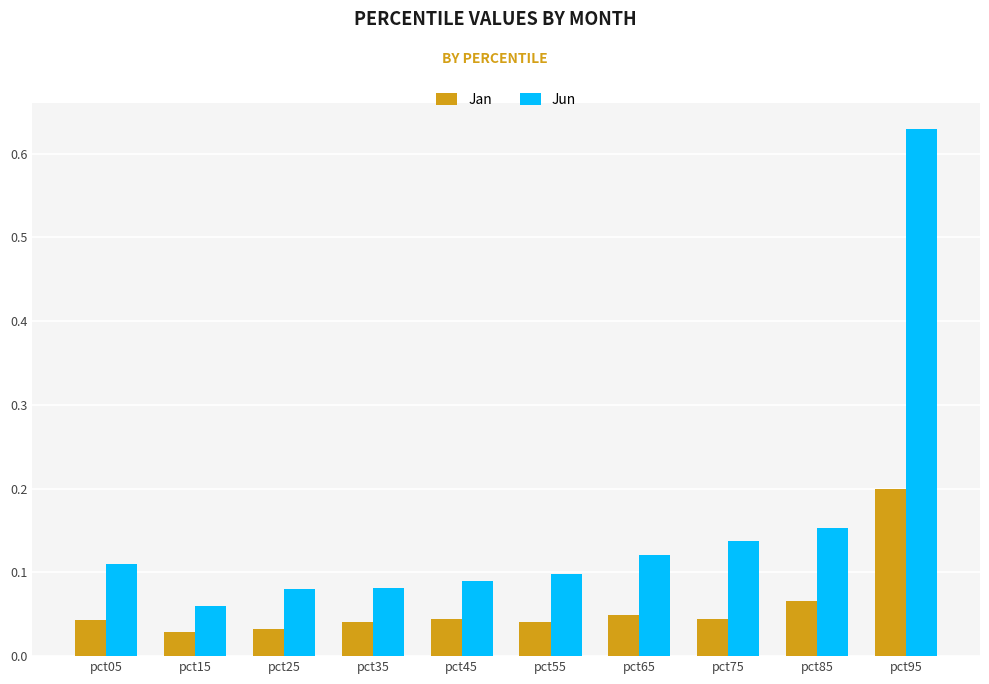

At how many categories does at least one series exceed 0?

10